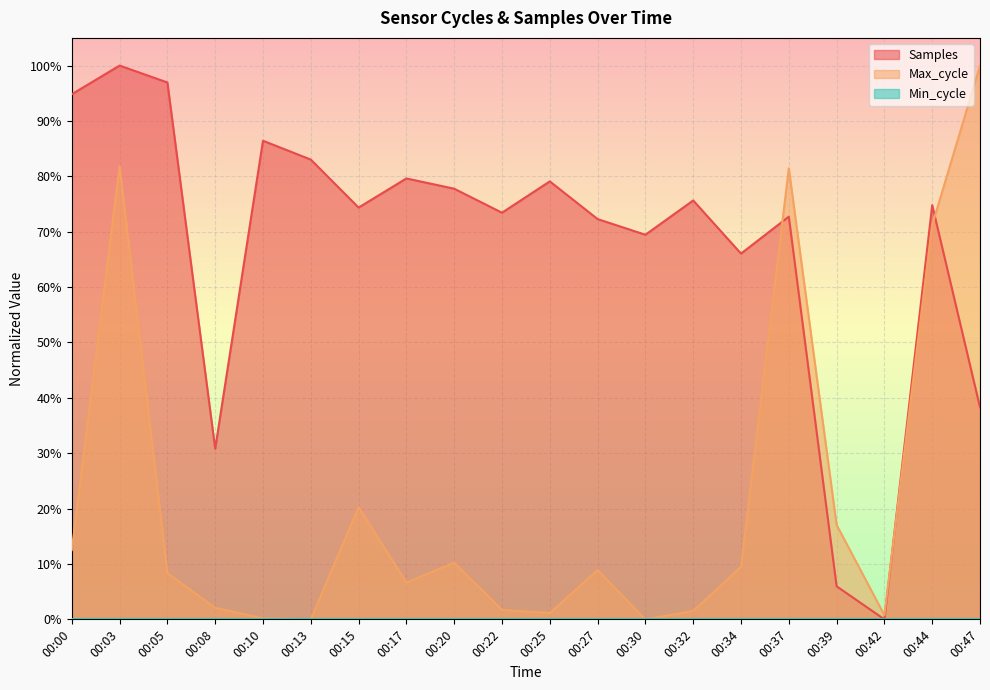

At which label does Samples reach its minimum?

00:42